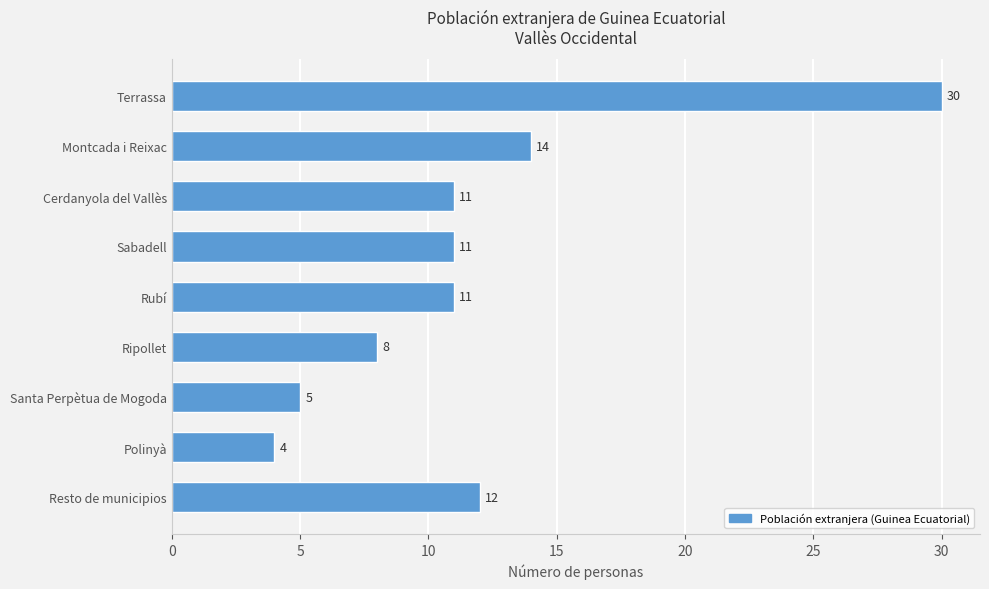

Which has a higher value, Ripollet or Montcada i Reixac?

Montcada i Reixac